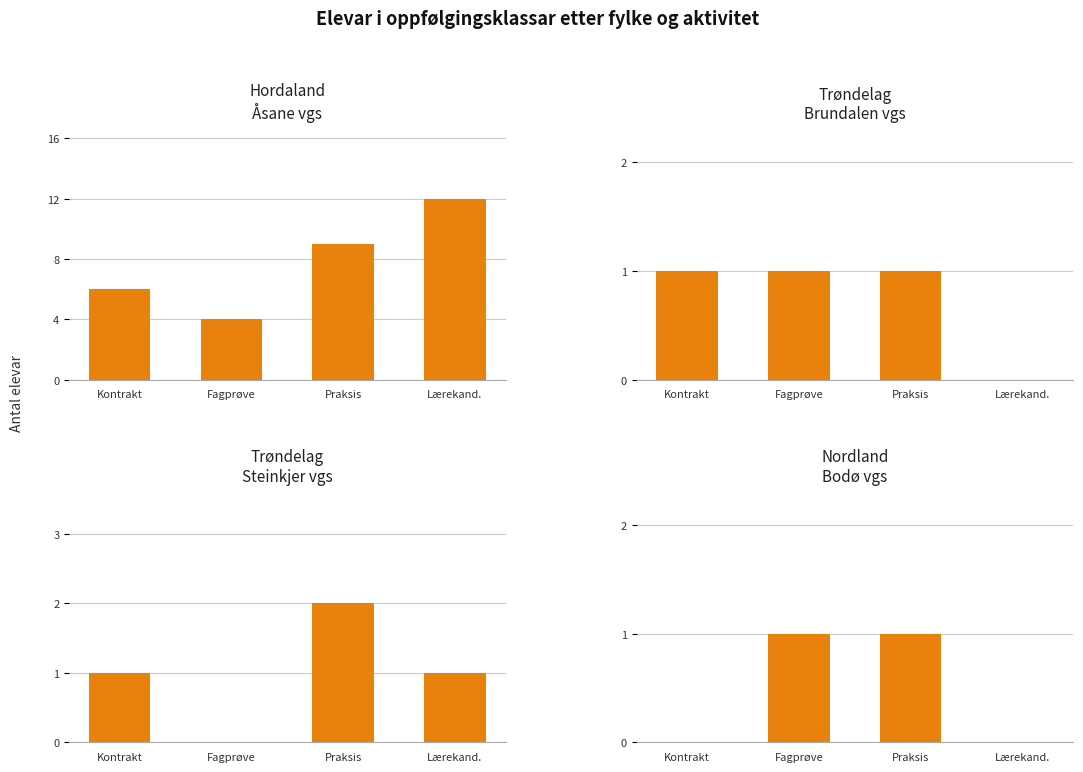

What is the average value of the Vore lærekandidatar series?

3